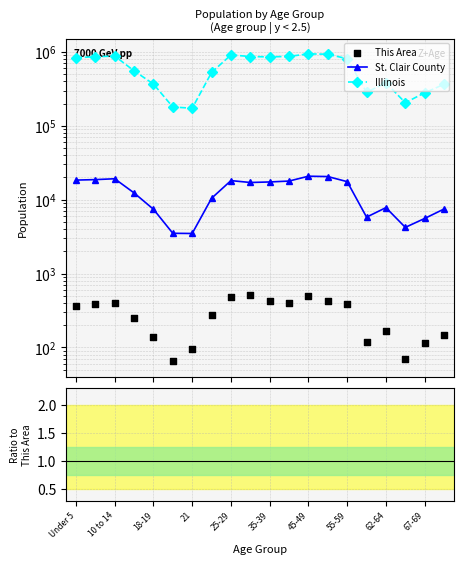

What are all the series names shown in the legend?

St. Clair County, Illinois, This Area